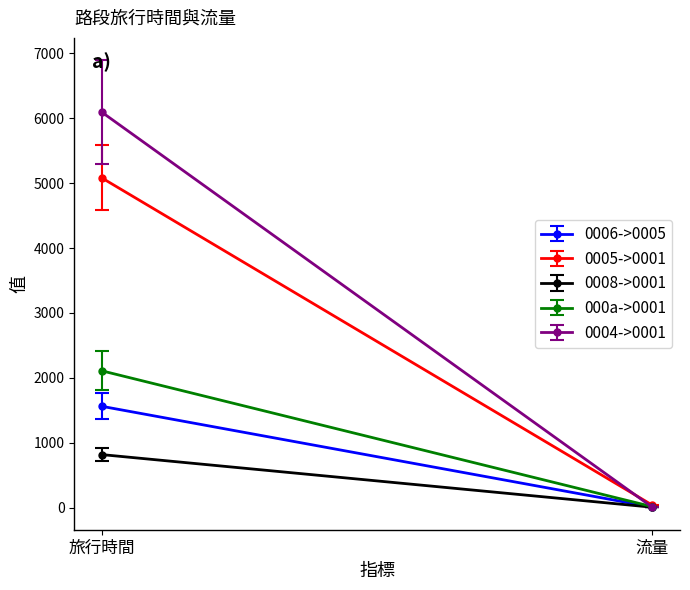

List the labels in order of 0005->0001 value, largest first.

旅行時間, 流量